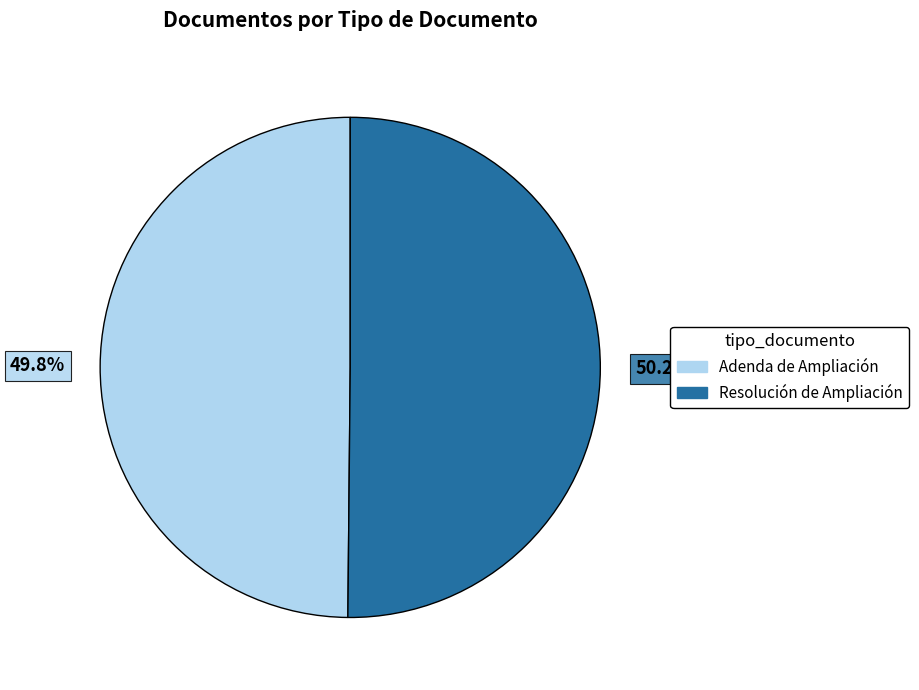

Does any single category account for the majority?

Yes